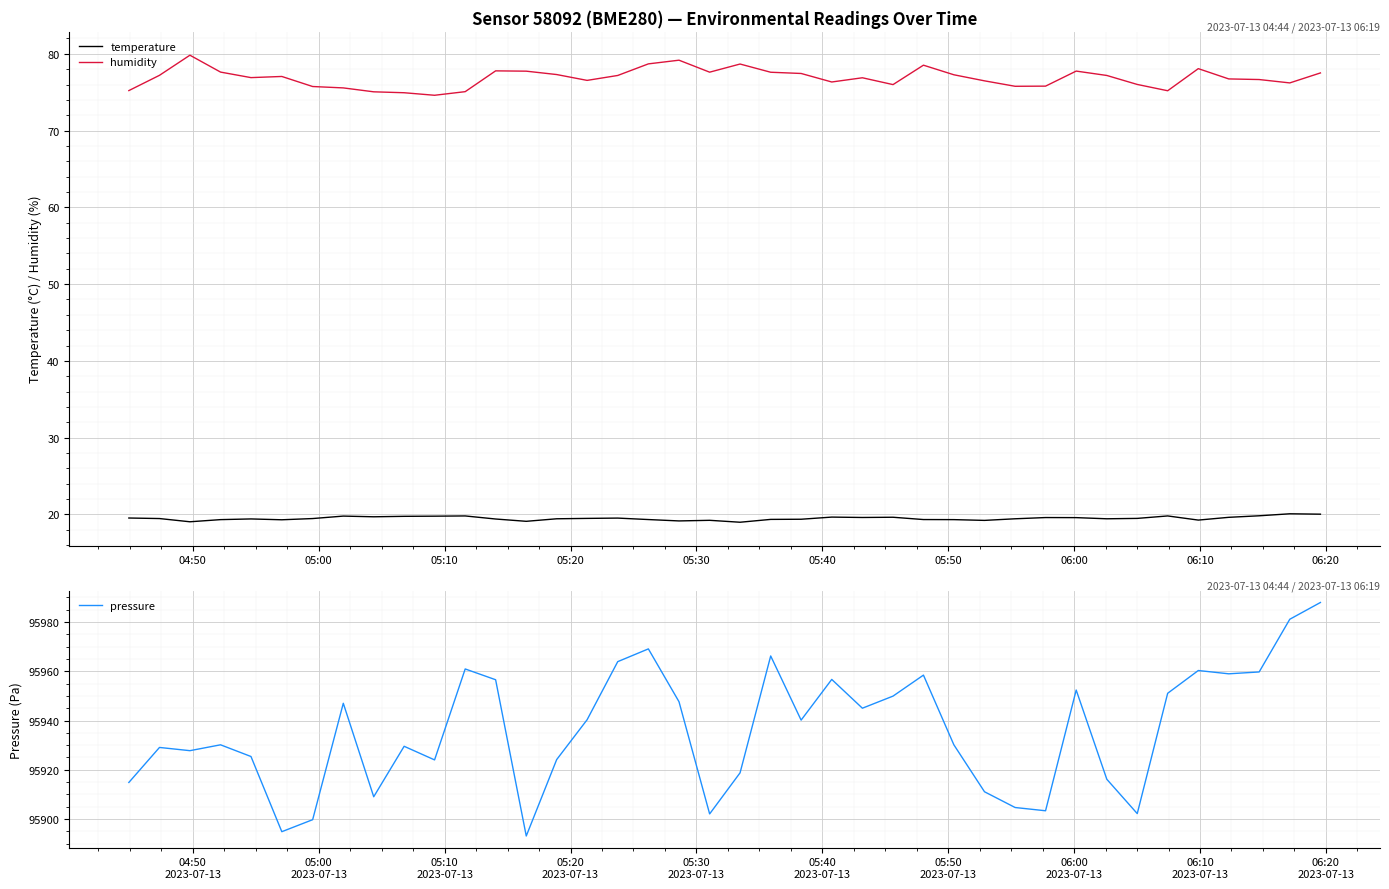

What is the lowest value of the temperature series?

19.0